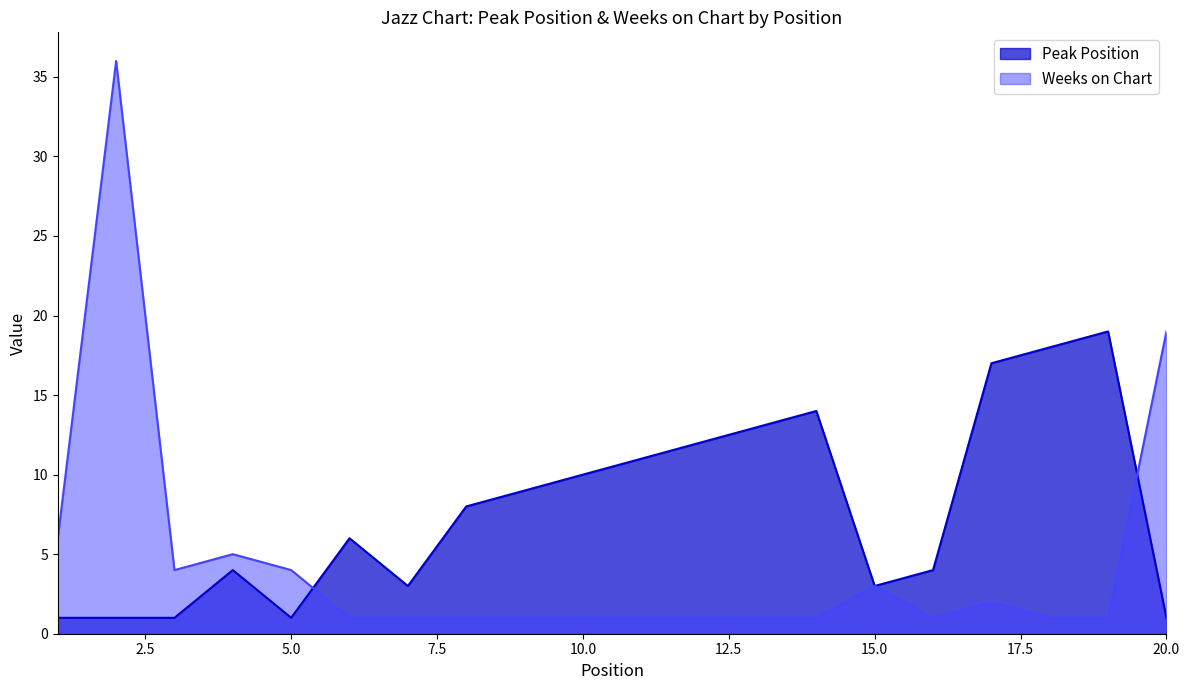

What is the total value across all series at 14?

15